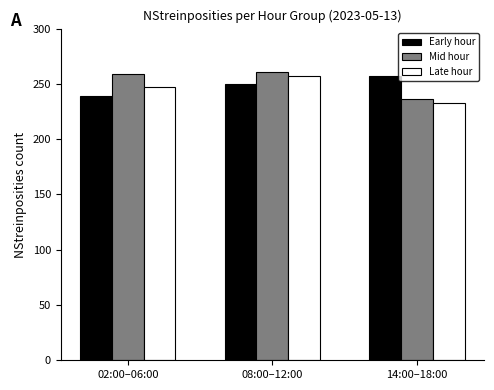

Is it true that Late hour equals 385 at 08:00–12:00?

False